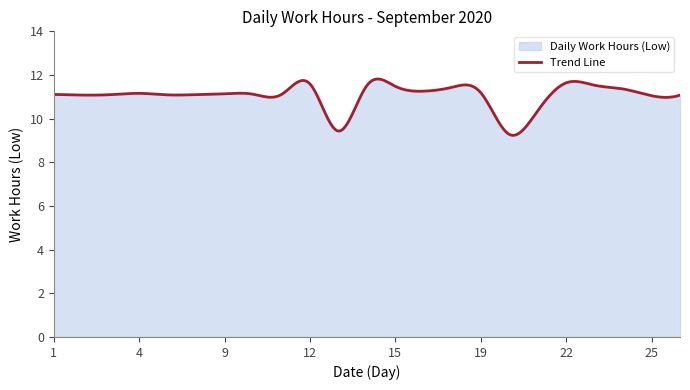

What is the ratio of the value at 22 to the value at 23?

1.0